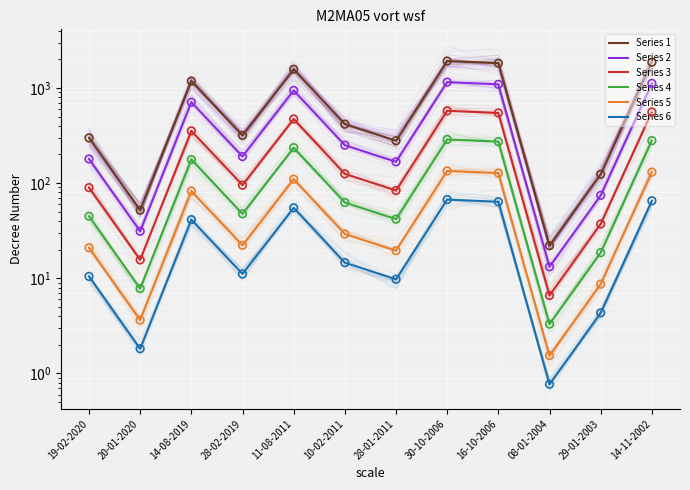

At how many categories does at least one series exceed 1843?

2